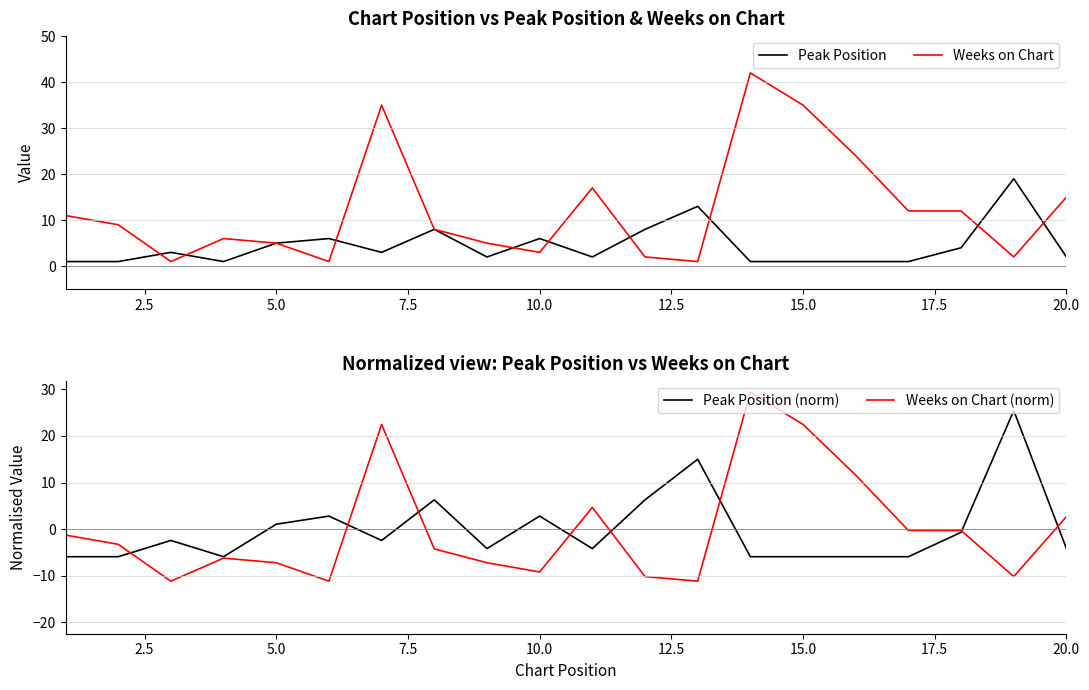

The value of Weeks on Chart at 10.0 is 3. True or false?

True